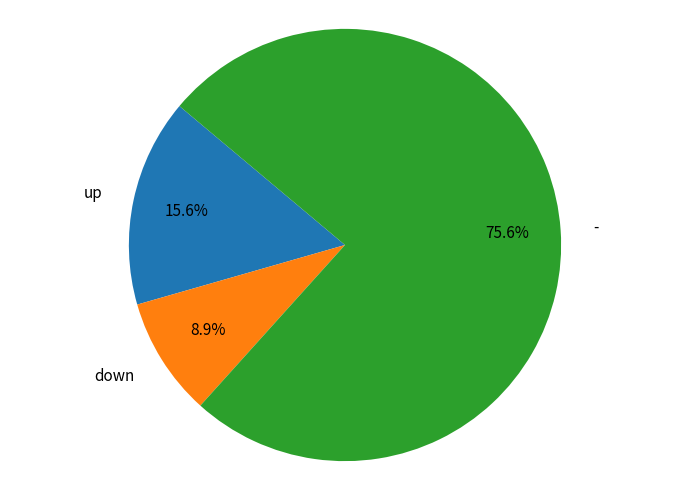

Rank the categories by value from highest to lowest.

-, up, down